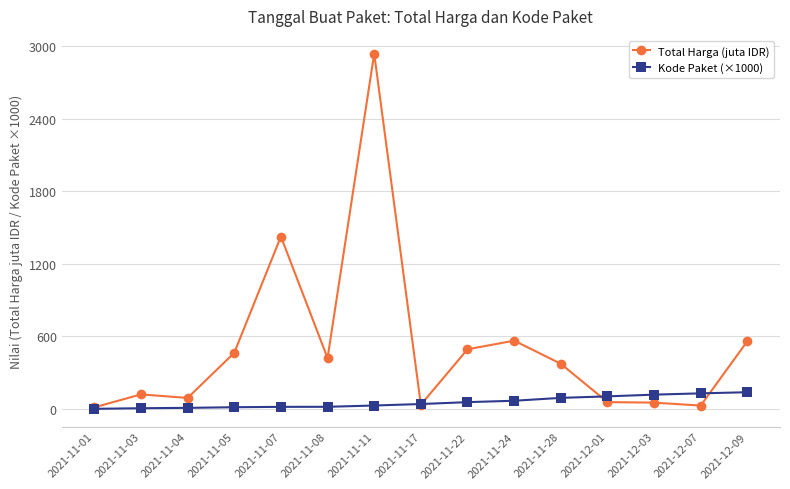

Is the value of Total Harga (juta IDR) at 2021-11-11 greater than the value of Kode Paket (×1000) at 2021-12-09?

Yes